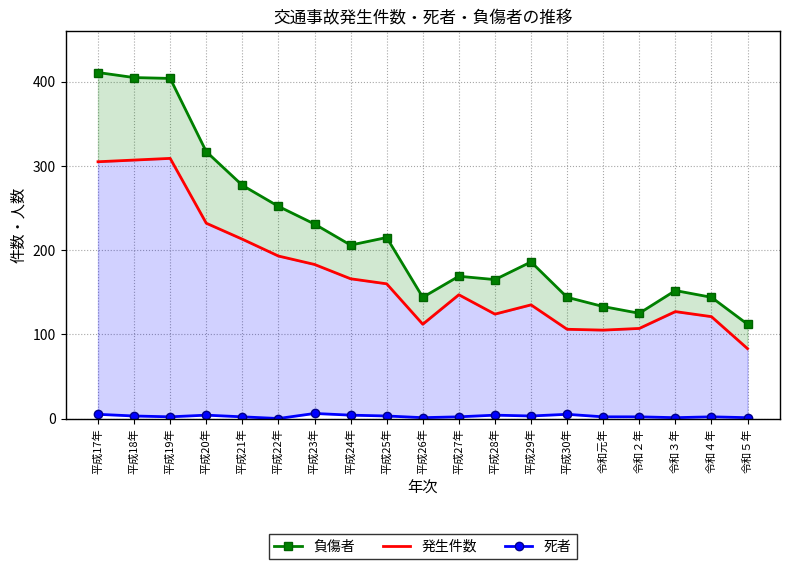

Which series has the largest range (max minus min)?

負傷者